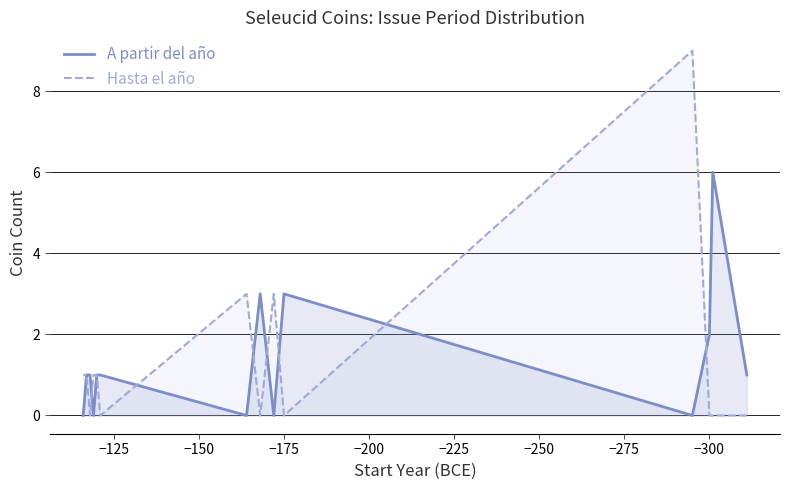

At how many categories does at least one series exceed 5?

2